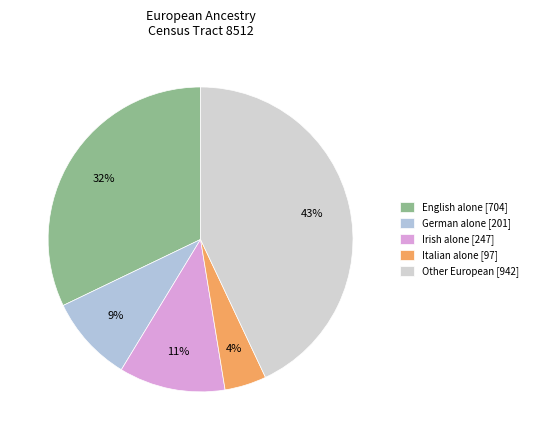

Does any single category account for the majority?

No